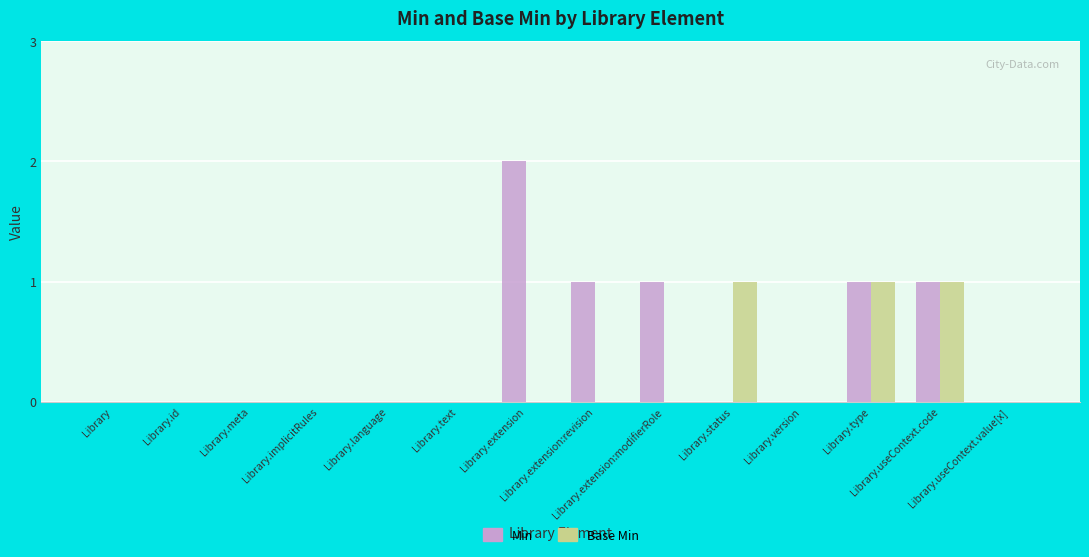

What is the sum of all Base Min values?

3